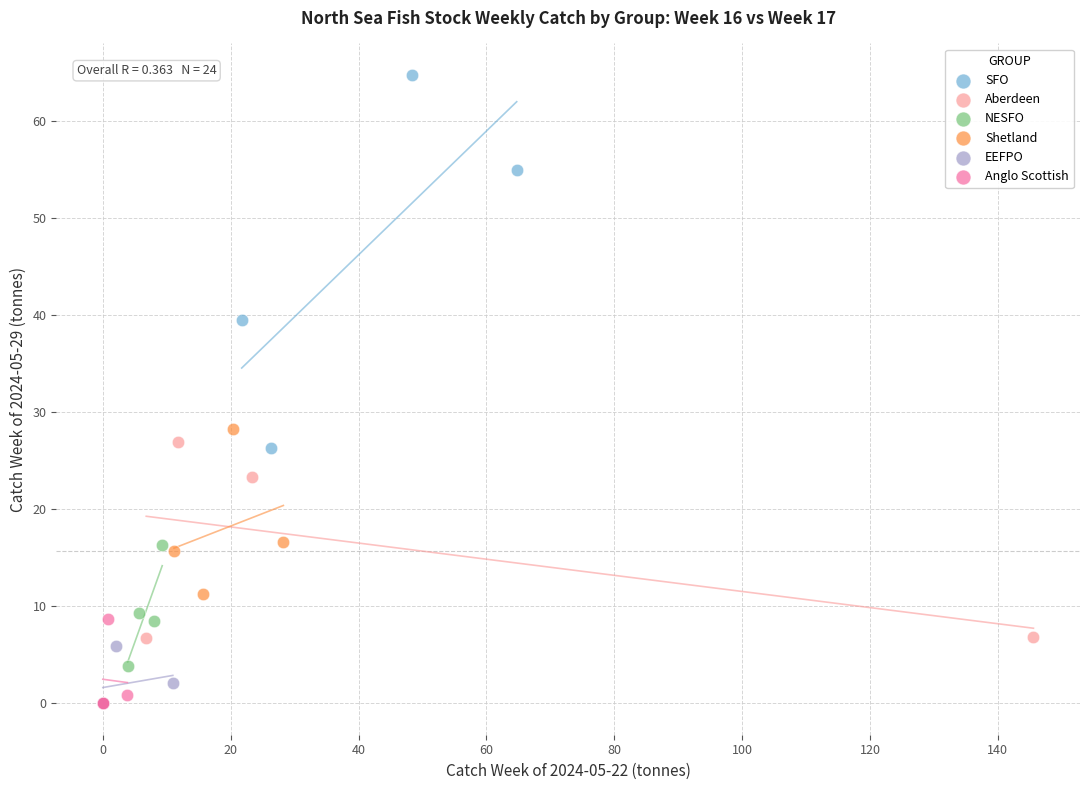

Which series has the widest spread of Y values?

SFO